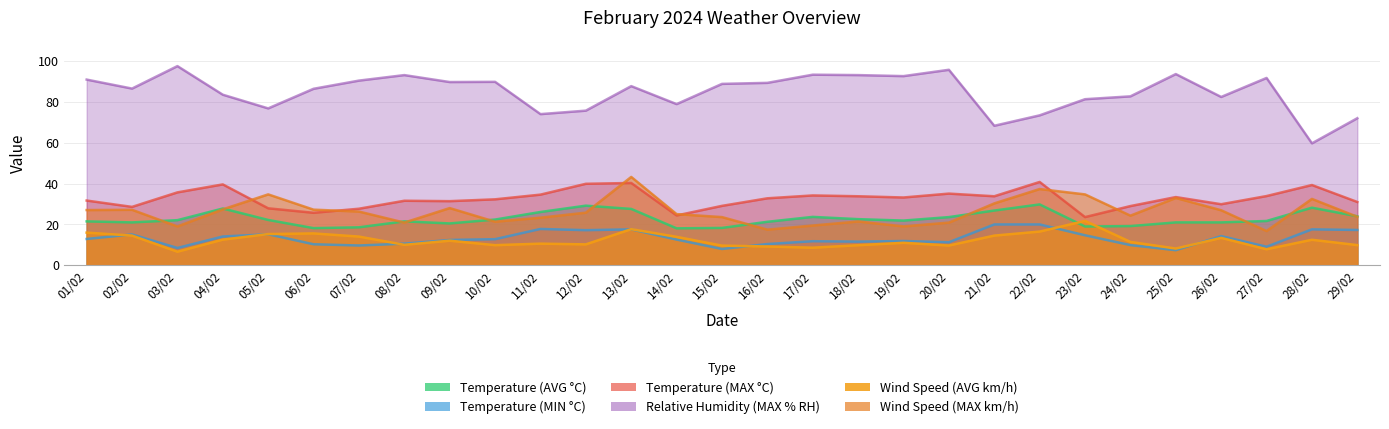

What is the label of the 22nd point from the left?

22/02